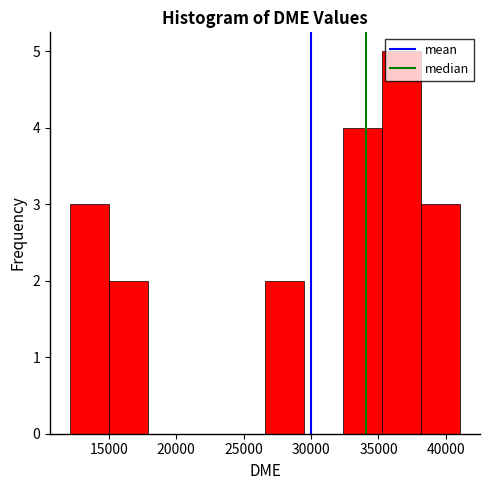

Reading left to right, list every bar in this chart as the range it spans on the x-axis followed by its height. Neither the bar edges nor the heights are printed on the chart, so give them approximately, as read against the axes.

12000 to 15000: 3
15000 to 18000: 2
18000 to 21000: 0
21000 to 23500: 0
23500 to 26500: 0
26500 to 29500: 2
29500 to 32500: 0
32500 to 35500: 4
35500 to 38000: 5
38000 to 41000: 3